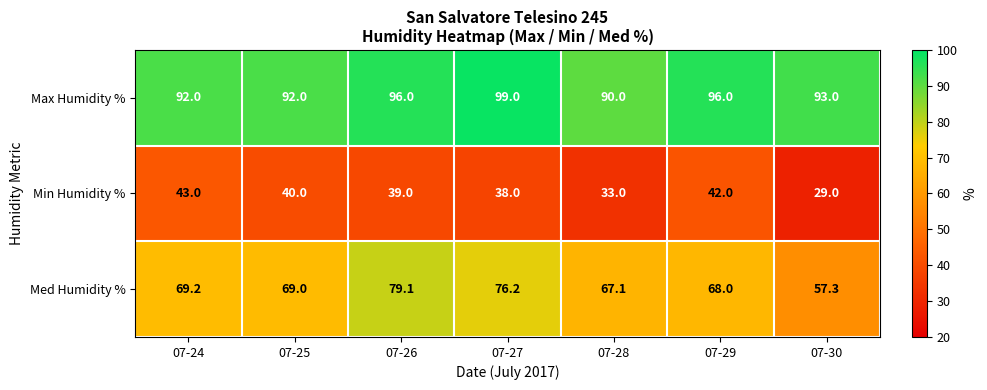

Reading right to left, transcribe all the data shown in this chart.

Max Humidity %: 93.0	96.0	90.0	99.0	96.0	92.0	92.0
Min Humidity %: 29.0	42.0	33.0	38.0	39.0	40.0	43.0
Med Humidity %: 57.3	68.0	67.1	76.2	79.1	69.0	69.2